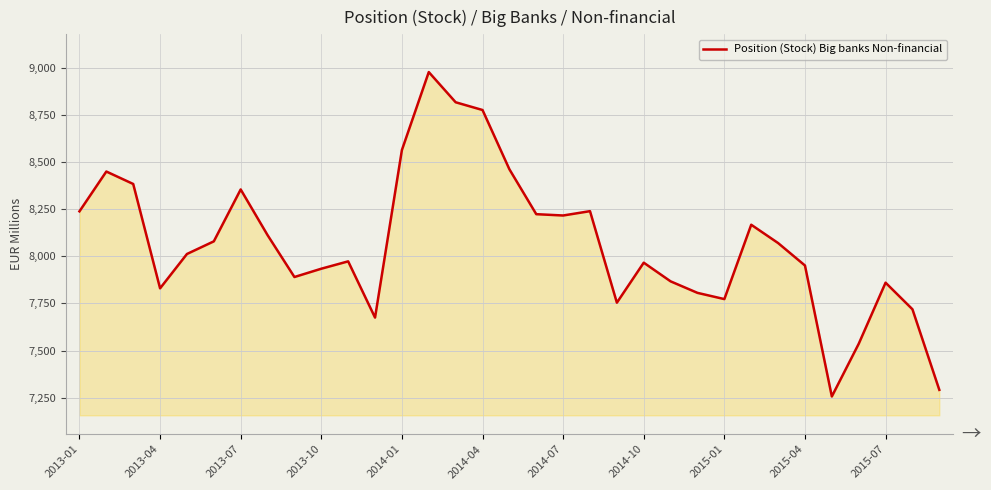

What is the maximum value shown in the chart?

8976